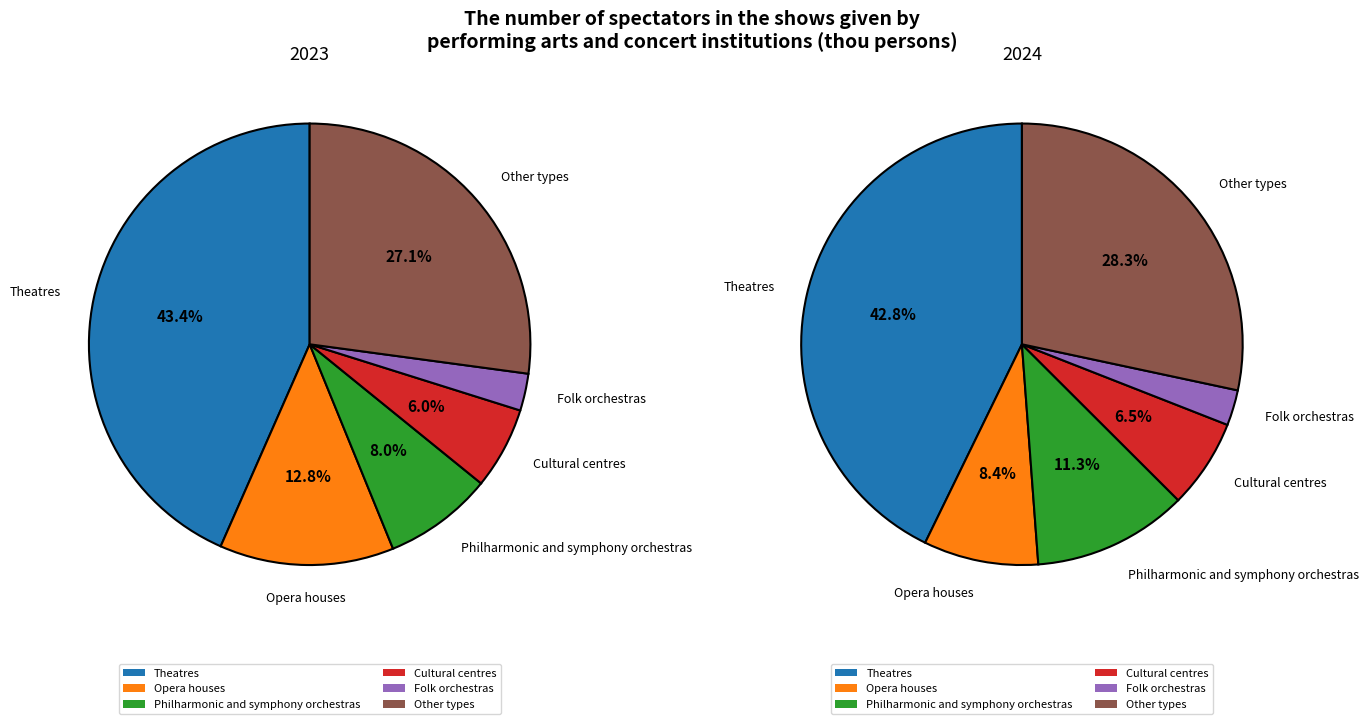

Which category has the biggest portion of the pie?

Theatres